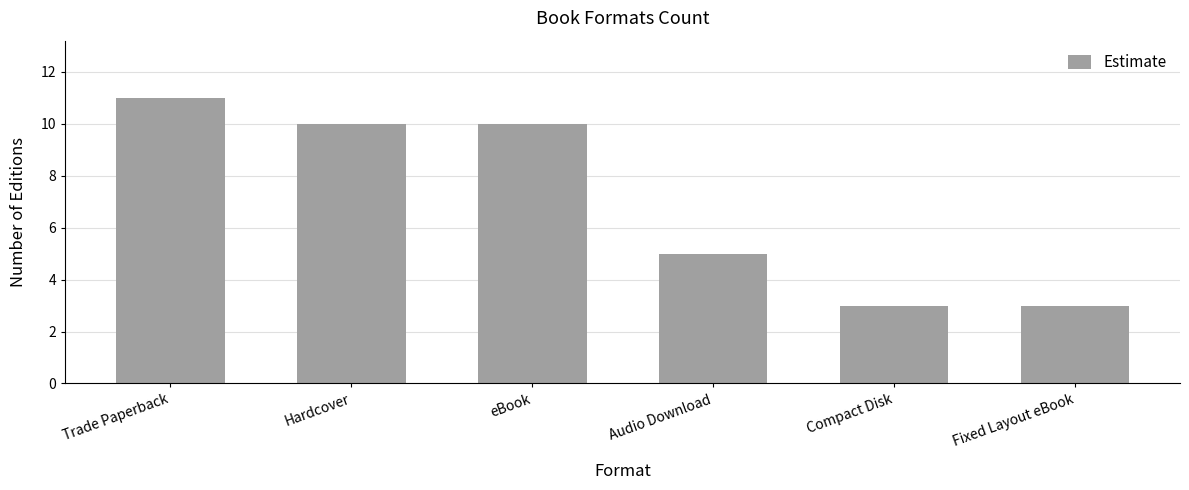

Reading left to right, list all the values displayed in this chart.

Trade Paperback=11	Hardcover=10	eBook=10	Audio Download=5	Compact Disk=3	Fixed Layout eBook=3